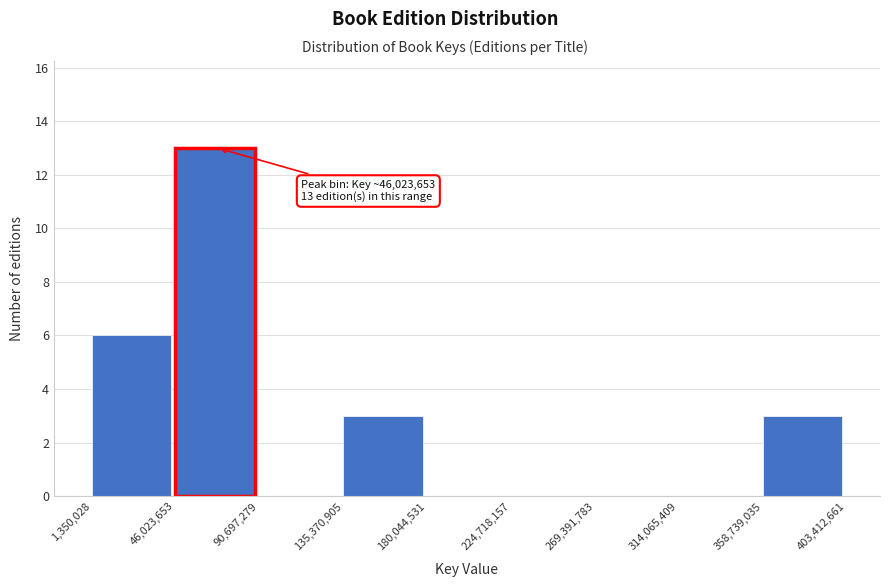

Which range on the x-axis has the tallest bar?

46,023,653 to 90,697,279